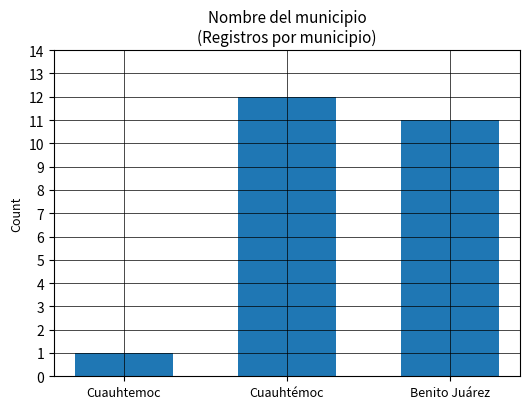

What is the sum of the values at Cuauhtemoc and Cuauhtémoc?

13